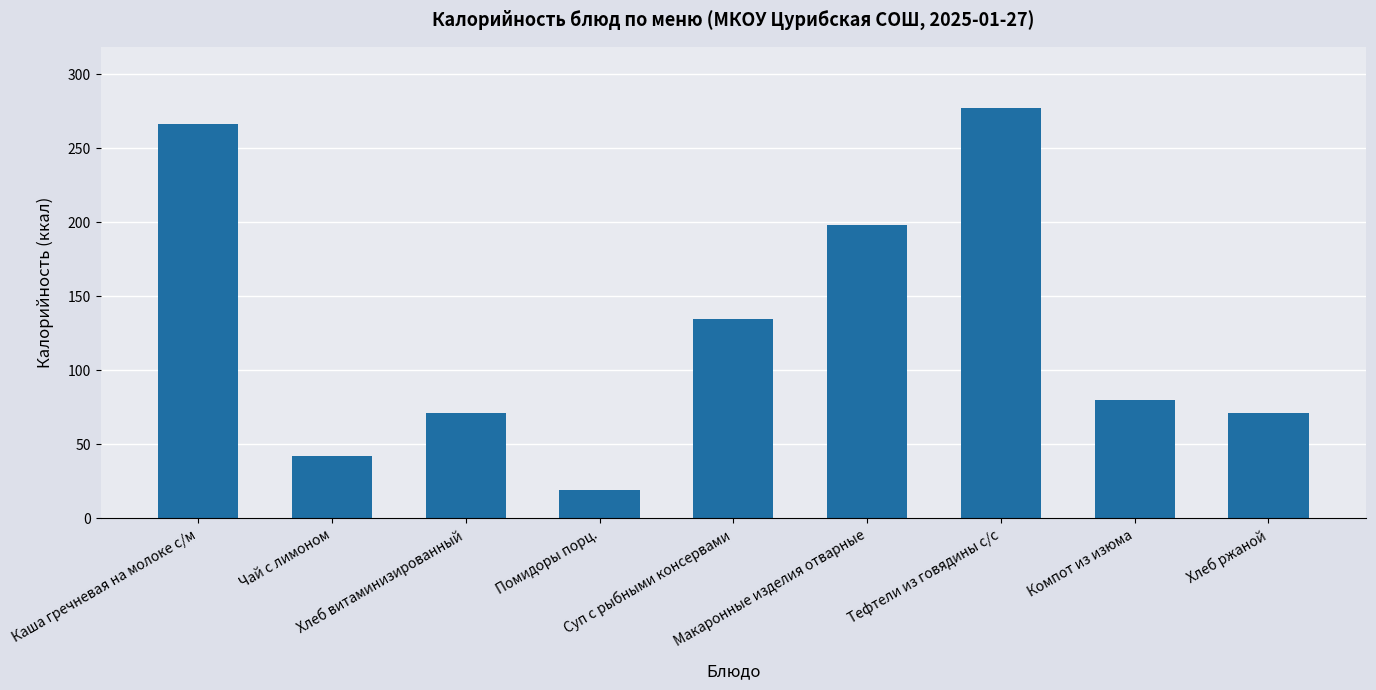

True or false: the data shows 198.0 at Макаронные изделия отварные.

True